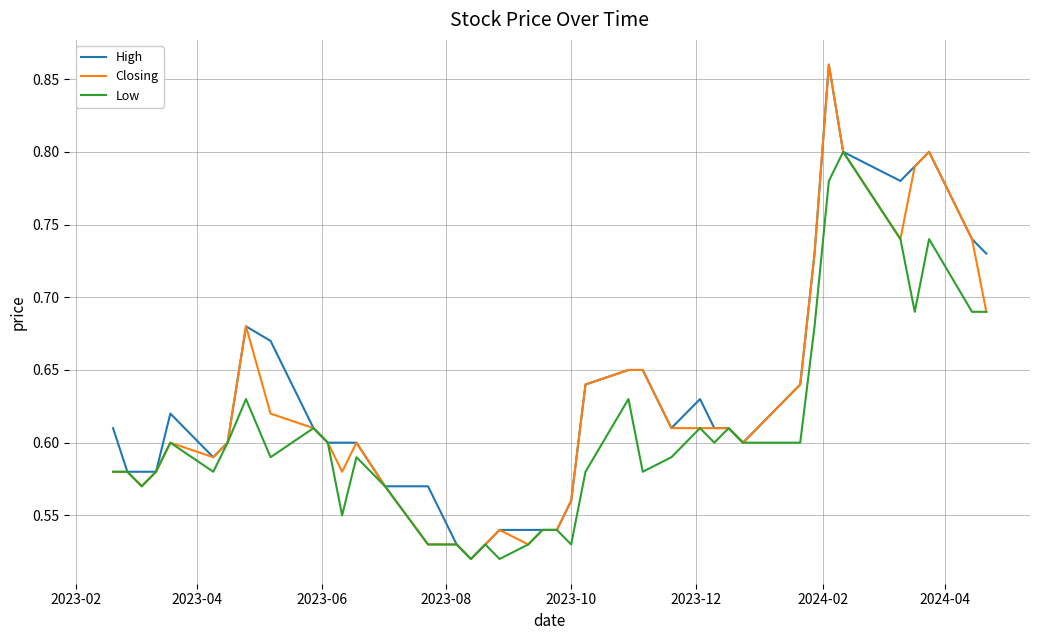

How many lines are shown in the chart?

3